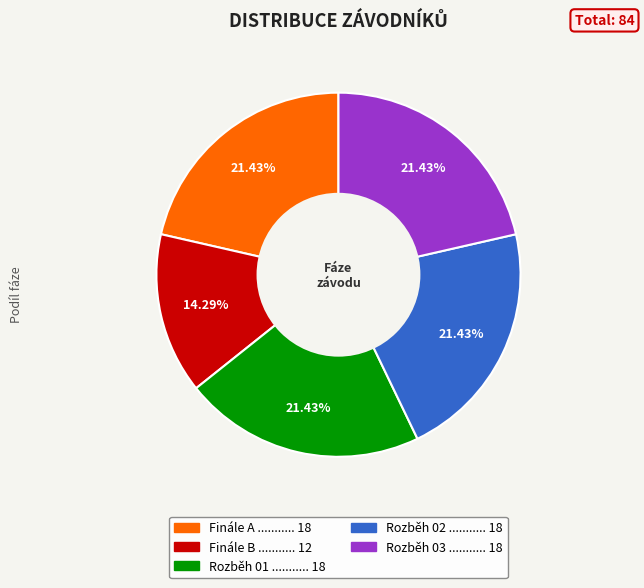

What portion of the pie excludes Finále A?

78.6%